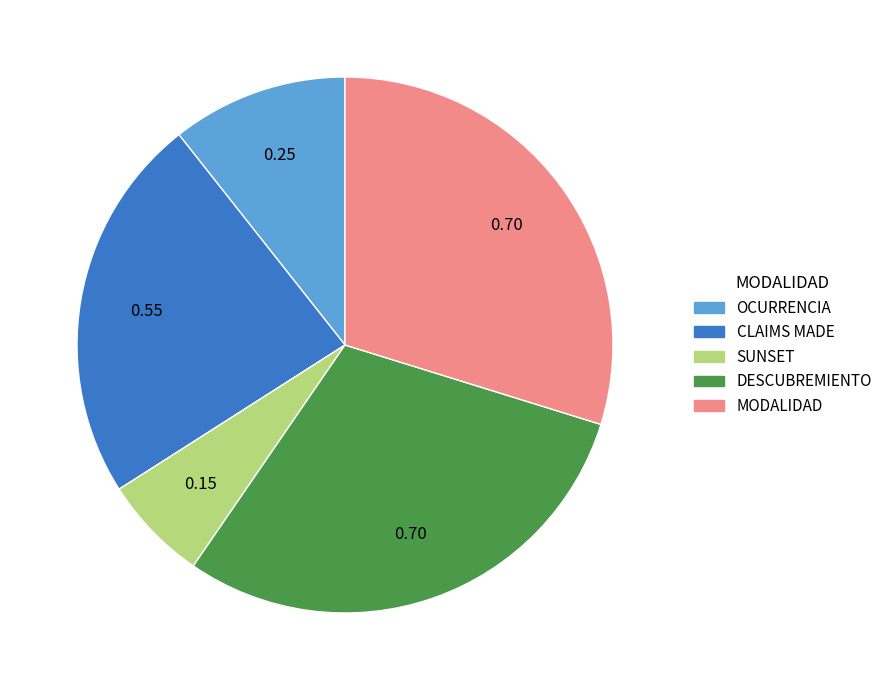

Do SUNSET and OCURRENCIA together represent more than half of the pie?

No